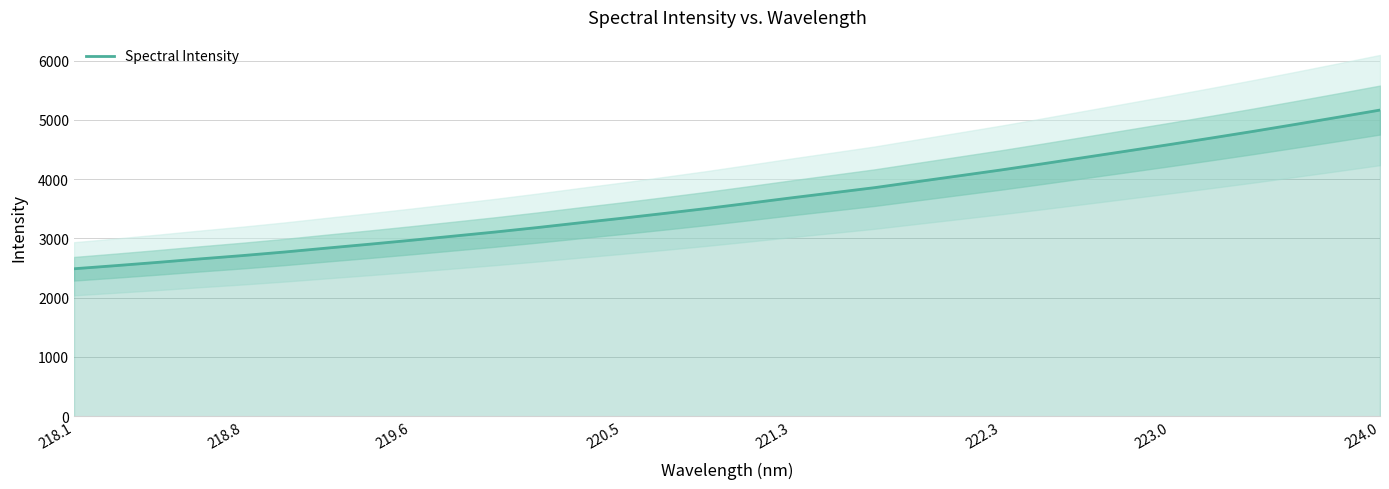

What is the value of the 26th point from the left?

4474.9